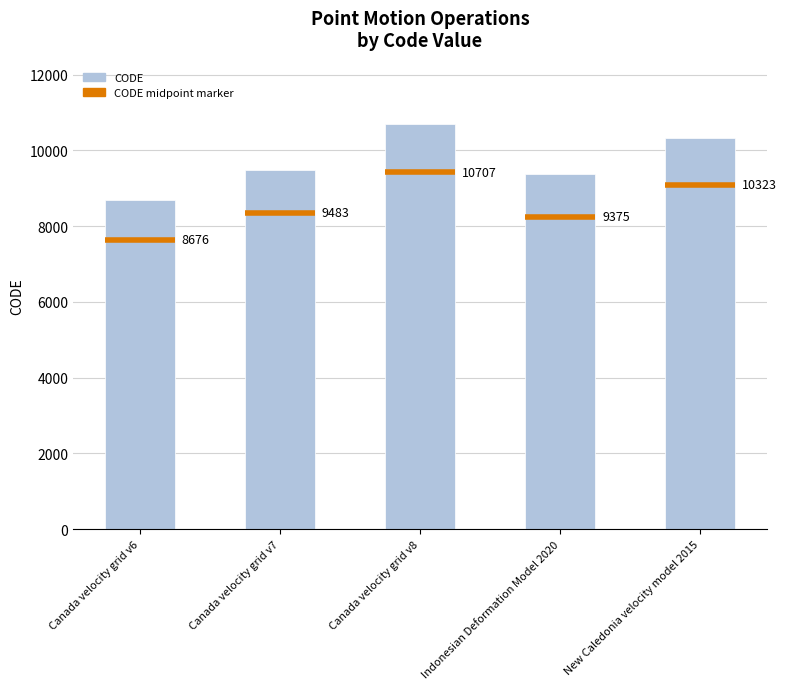

Which has a higher value, New Caledonia velocity model 2015 or Indonesian Deformation Model 2020?

New Caledonia velocity model 2015